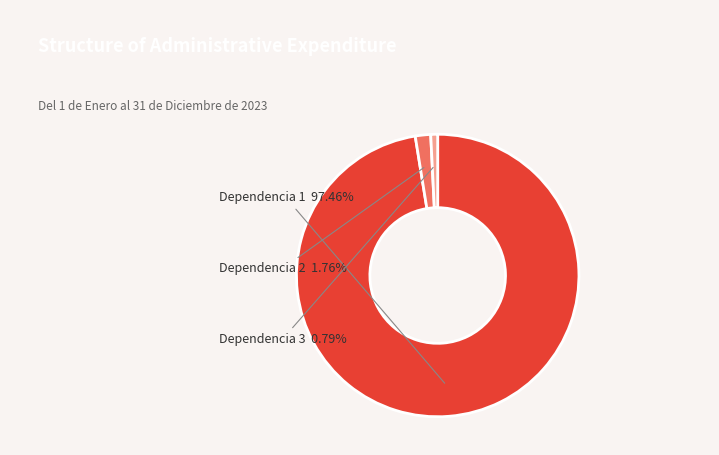

To the nearest percent, what is the combined percentage of Dependencia 3 and Dependencia 2?

3%